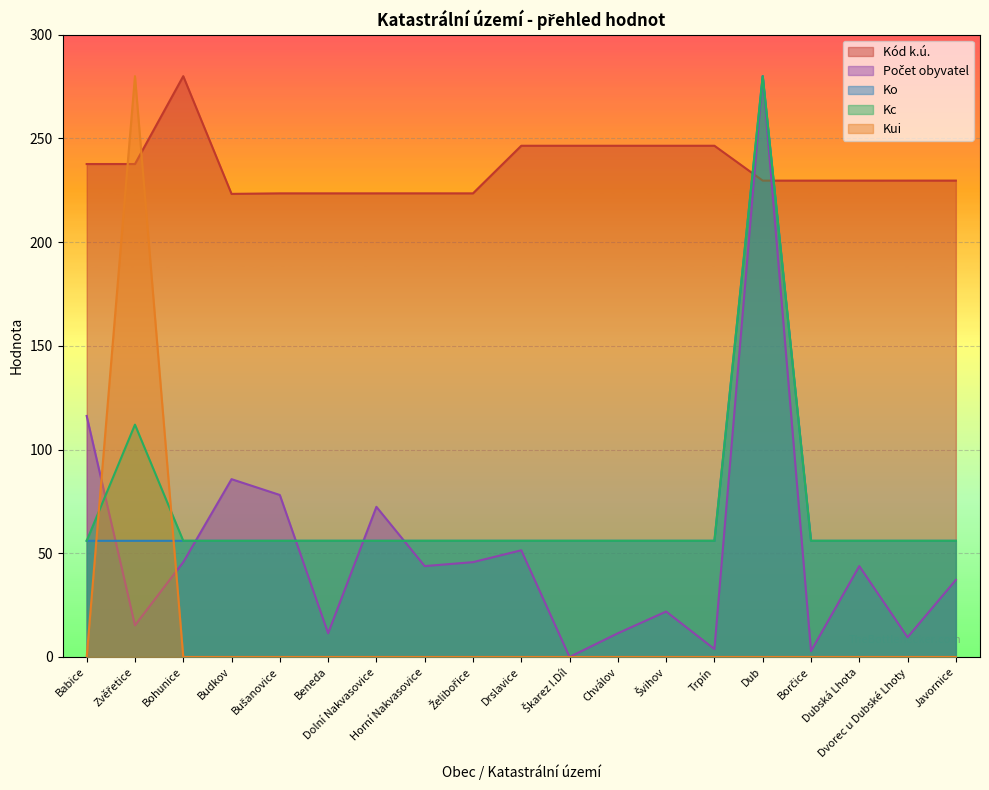

True or false: Kód k.ú. has a value of 107.6 at Bohunice.

False